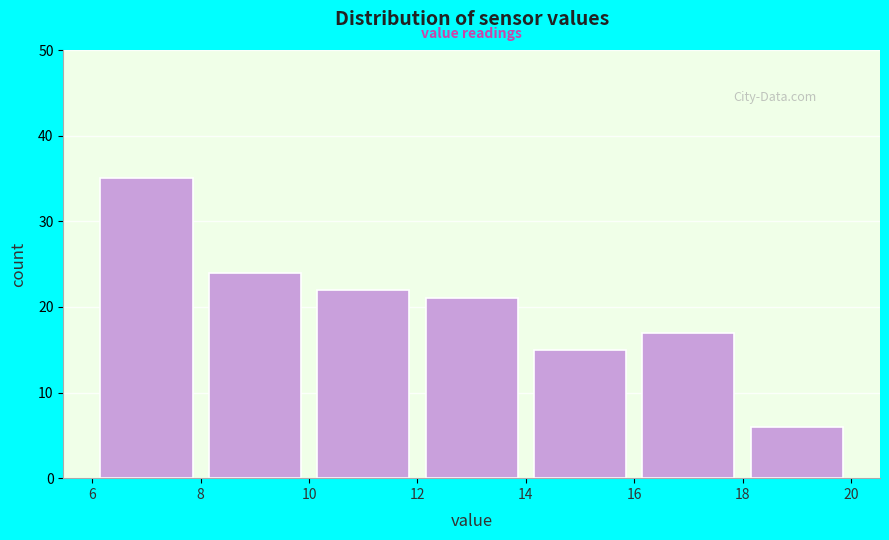

Reading left to right, transcribe this chart: for each bar, give the range it covers on the x-axis and its height. The values are not printed on the chart, so give them approximately, as read against the axis.

6 to 8: 35
8 to 10: 24
10 to 12: 22
12 to 14: 21
14 to 16: 15
16 to 18: 17
18 to 20: 6